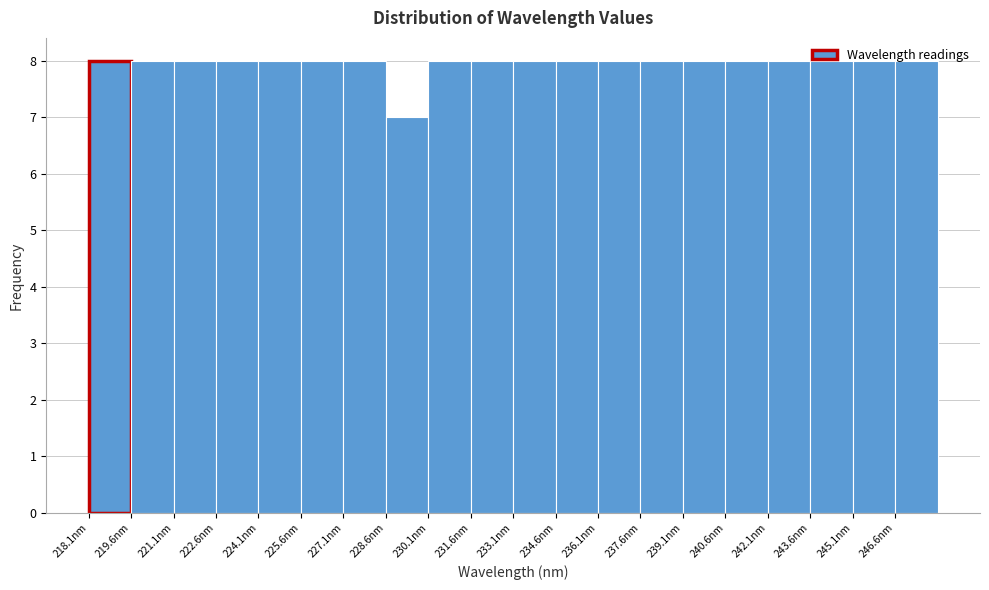

What is the height of the bar covering 240.6 to 242.0 on the x-axis? Neither the bar edges nor the heights are printed on the chart, so give them approximately, as read against the axes.

8